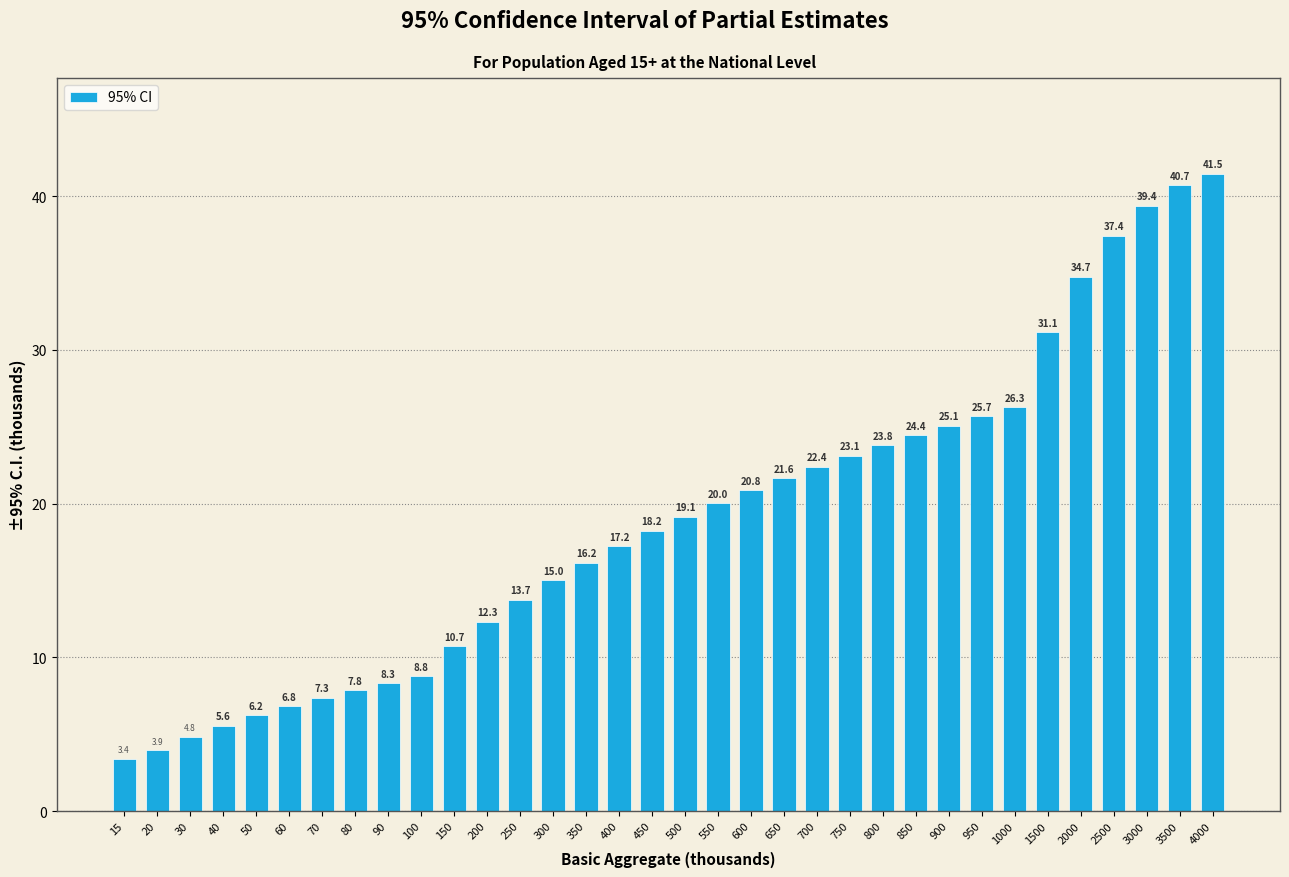

Reading left to right, transcribe all the data shown in this chart.

15=3.4	20=3.9	30=4.8	40=5.6	50=6.2	60=6.8	70=7.3	80=7.8	90=8.3	100=8.8	150=10.7	200=12.3	250=13.7	300=15.0	350=16.2	400=17.2	450=18.2	500=19.1	550=20.0	600=20.8	650=21.6	700=22.4	750=23.1	800=23.8	850=24.4	900=25.1	950=25.7	1000=26.3	1500=31.1	2000=34.7	2500=37.4	3000=39.4	3500=40.7	4000=41.5